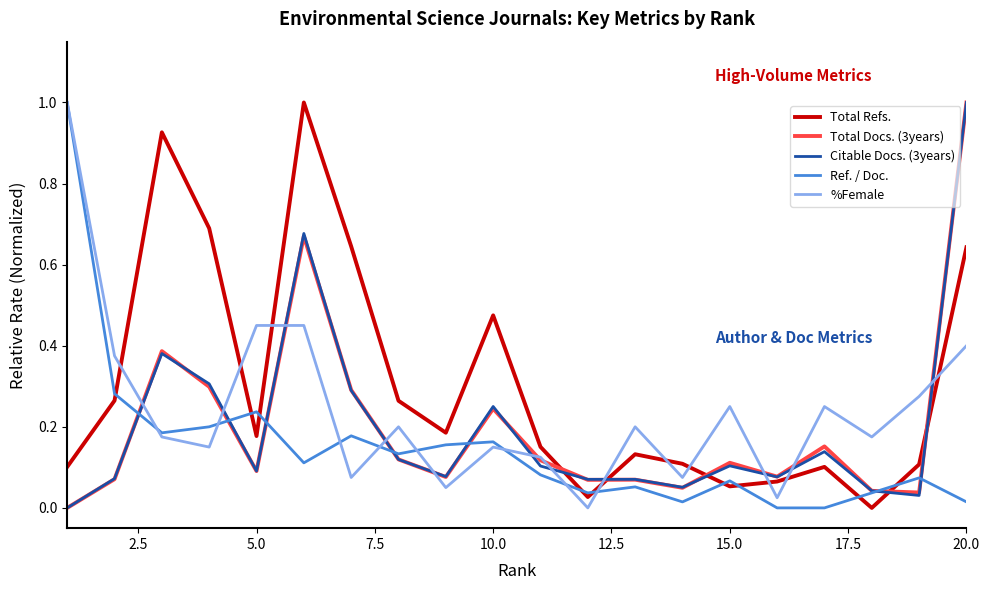

Which series has the largest total across all categories?

Total Refs.